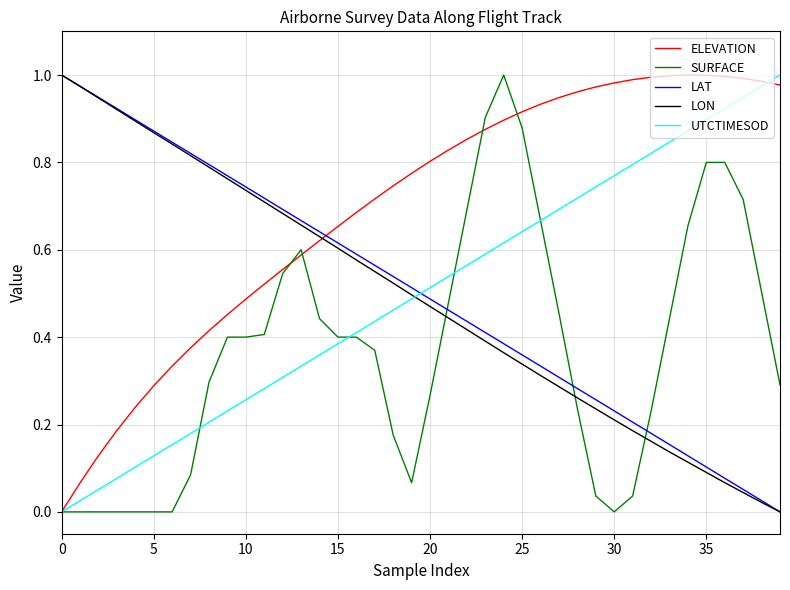

Which series has the largest total across all categories?

ELEVATION